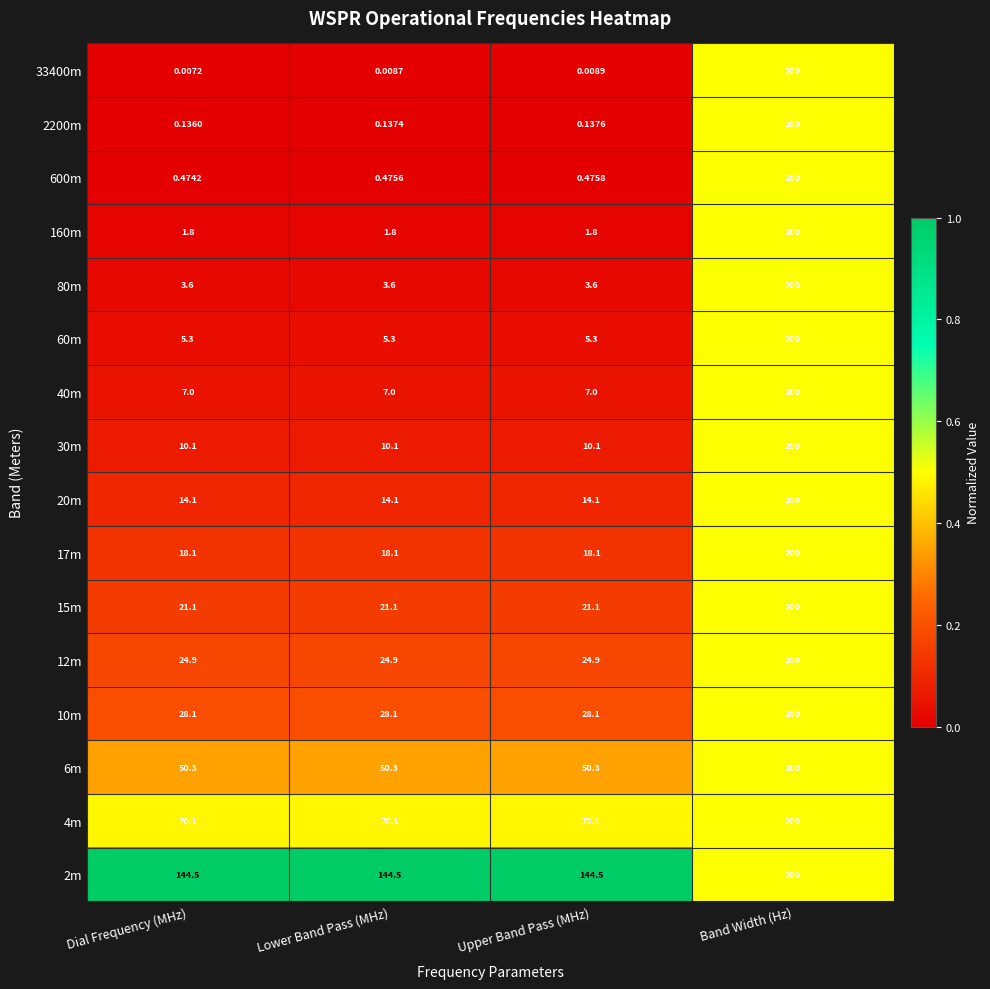

What is the spread (max minus min) of values at Dial Frequency (MHz)?

144.5